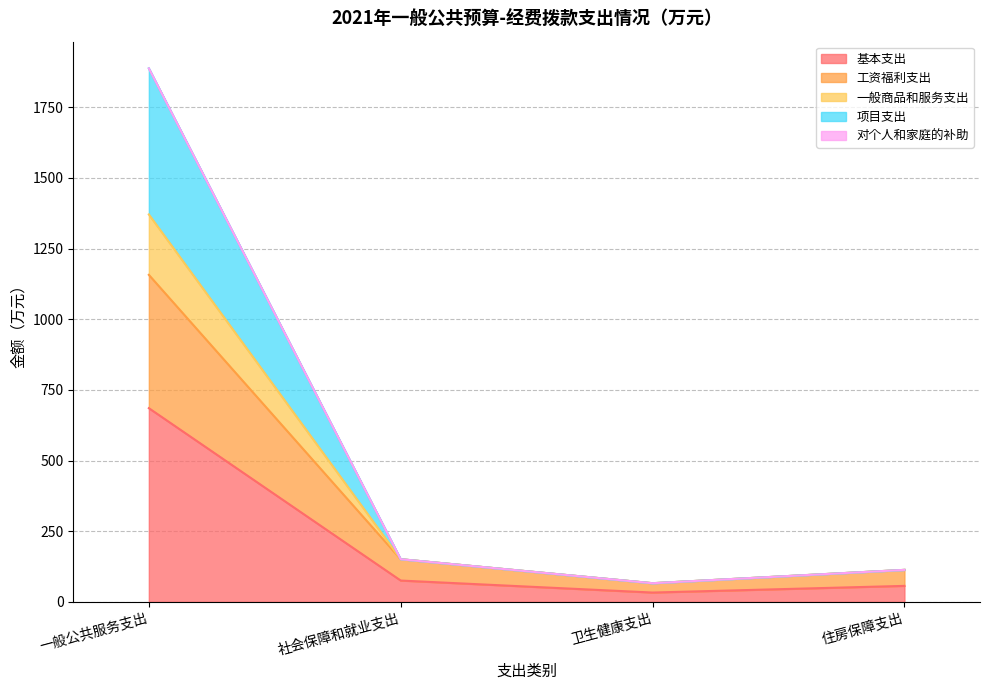

True or false: 基本支出 and 一般商品和服务支出 cross at least once.

False